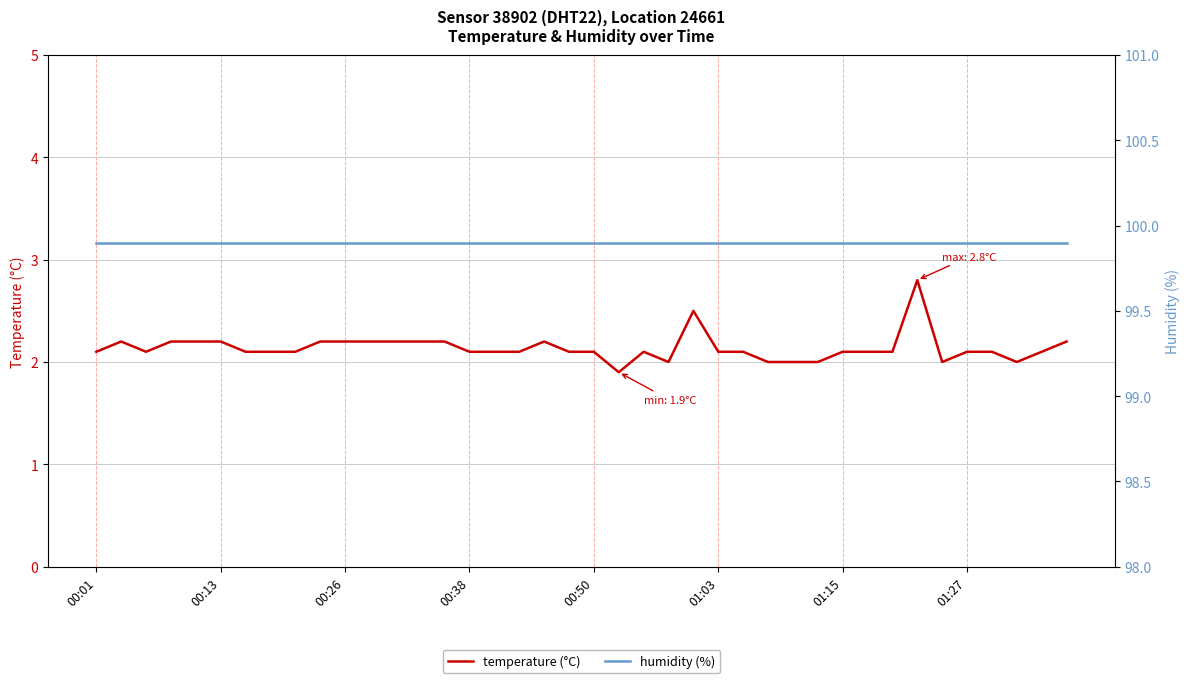

List the series in order of their overall mean, highest first.

humidity (%), temperature (°C)